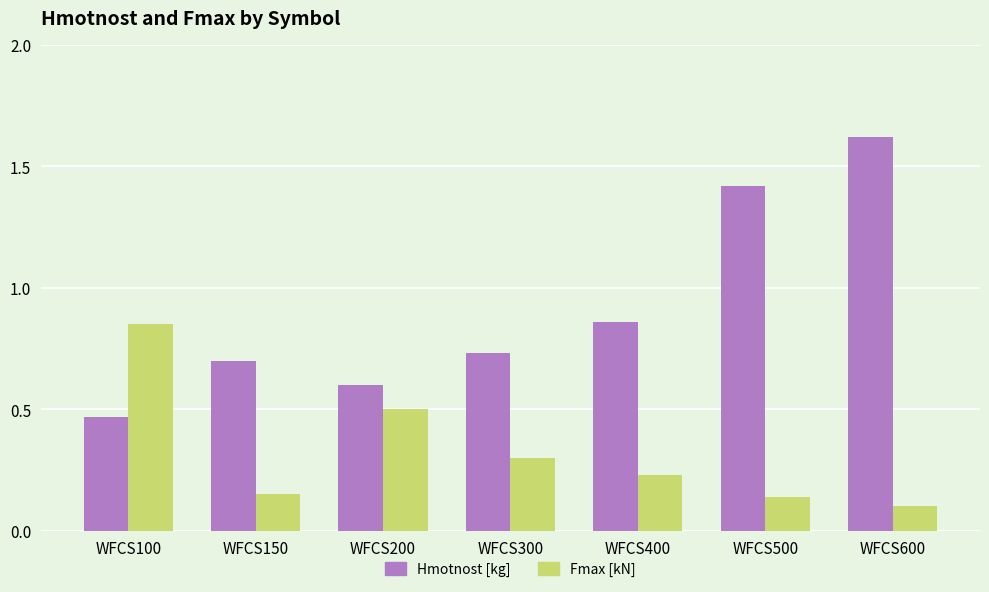

Rank the series by their maximum value, from lowest to highest.

Fmax [kN], Hmotnost [kg]